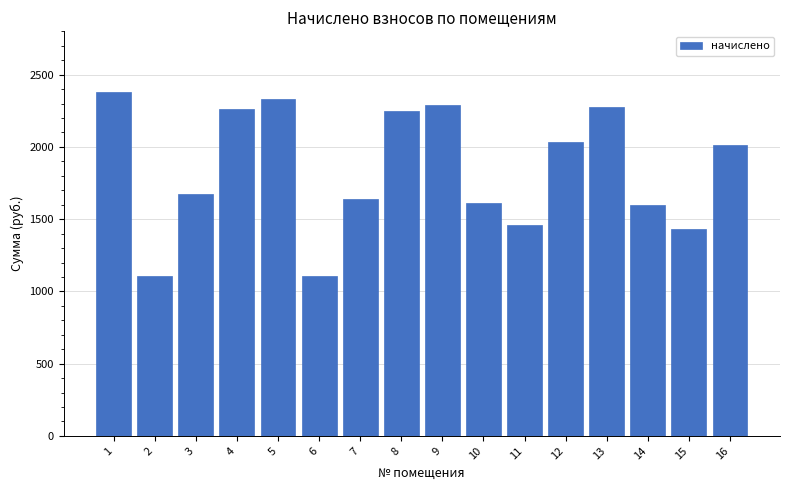

What is the greatest value displayed?

2379.2